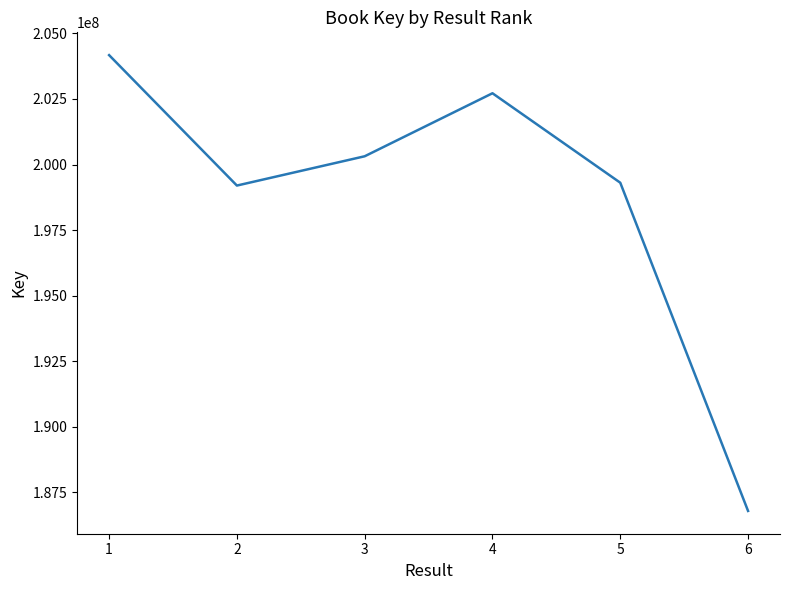

Count the number of categories in the chart.

6